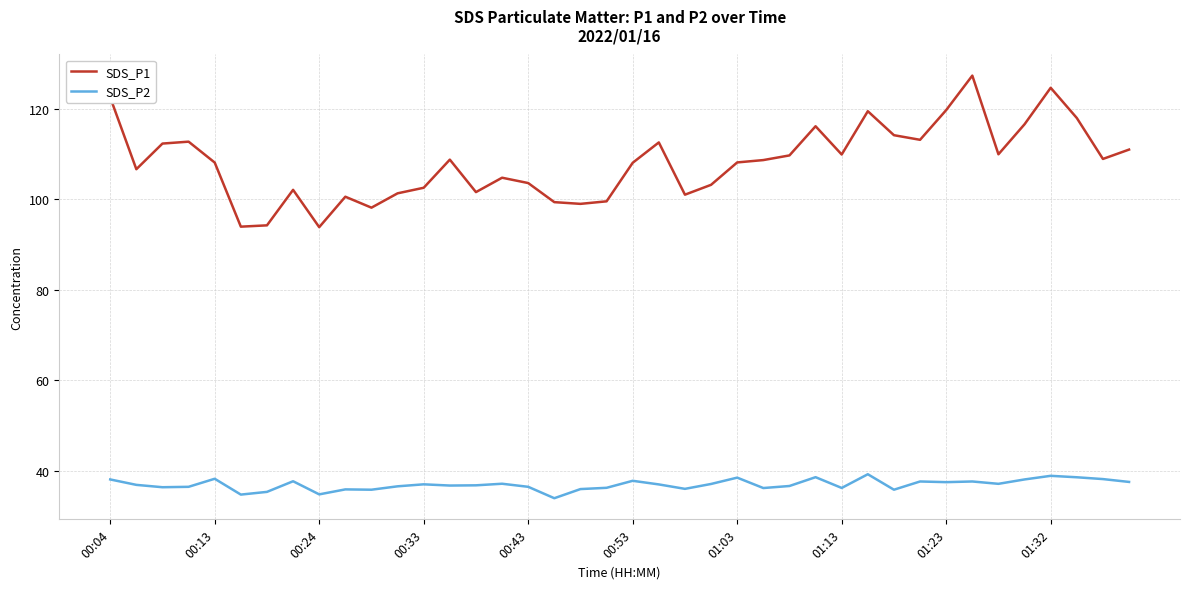

Rank the series by their maximum value, from highest to lowest.

SDS_P1, SDS_P2